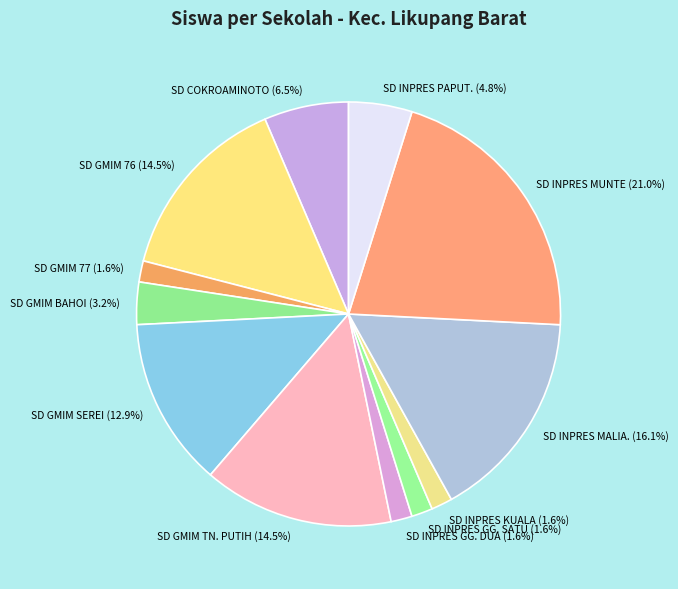

Does SD GMIM BAHOI (3.2%) represent more than half of the total?

No